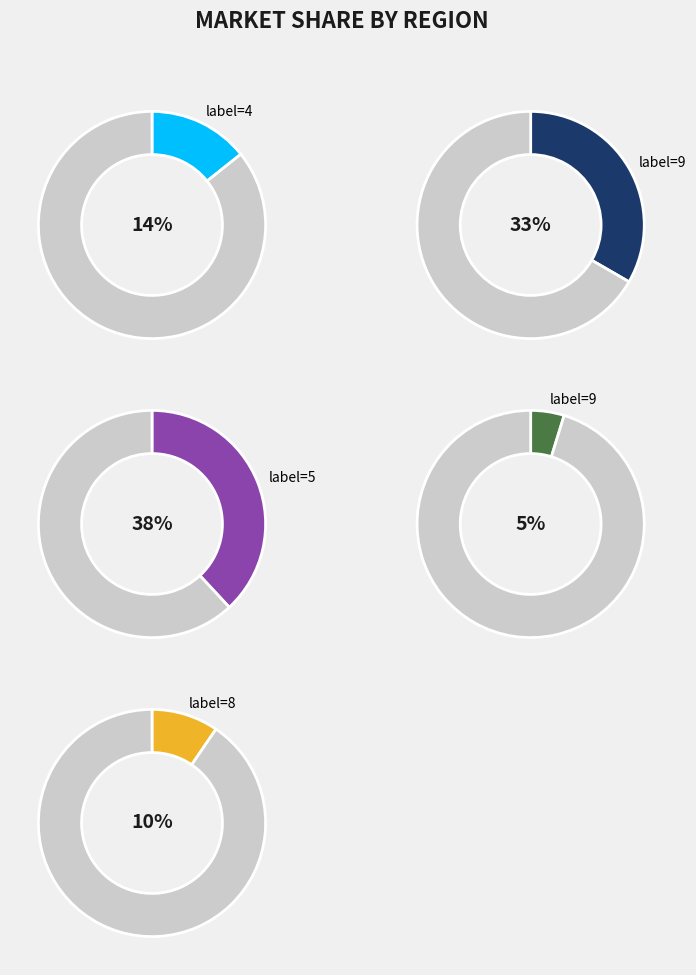

True or false: 4 accounts for 1% of the total.

False